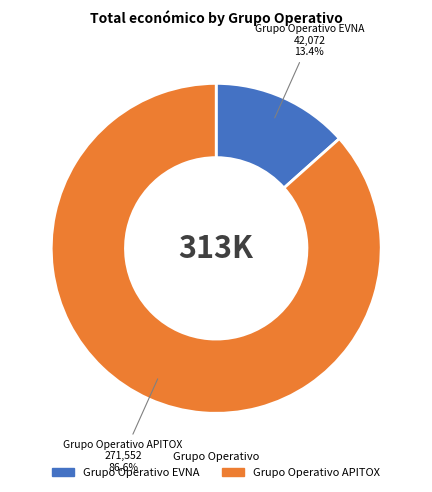

Which has a higher value, Grupo Operativo EVNA or Grupo Operativo APITOX?

Grupo Operativo APITOX